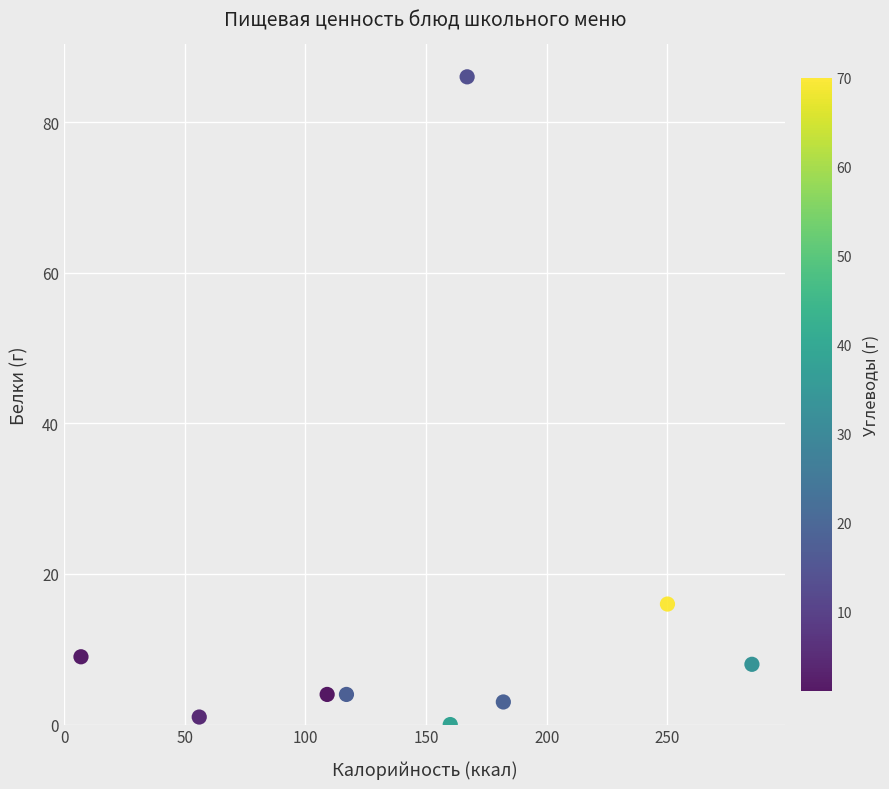

What Y value in the scatter plot is closest to 43?

16